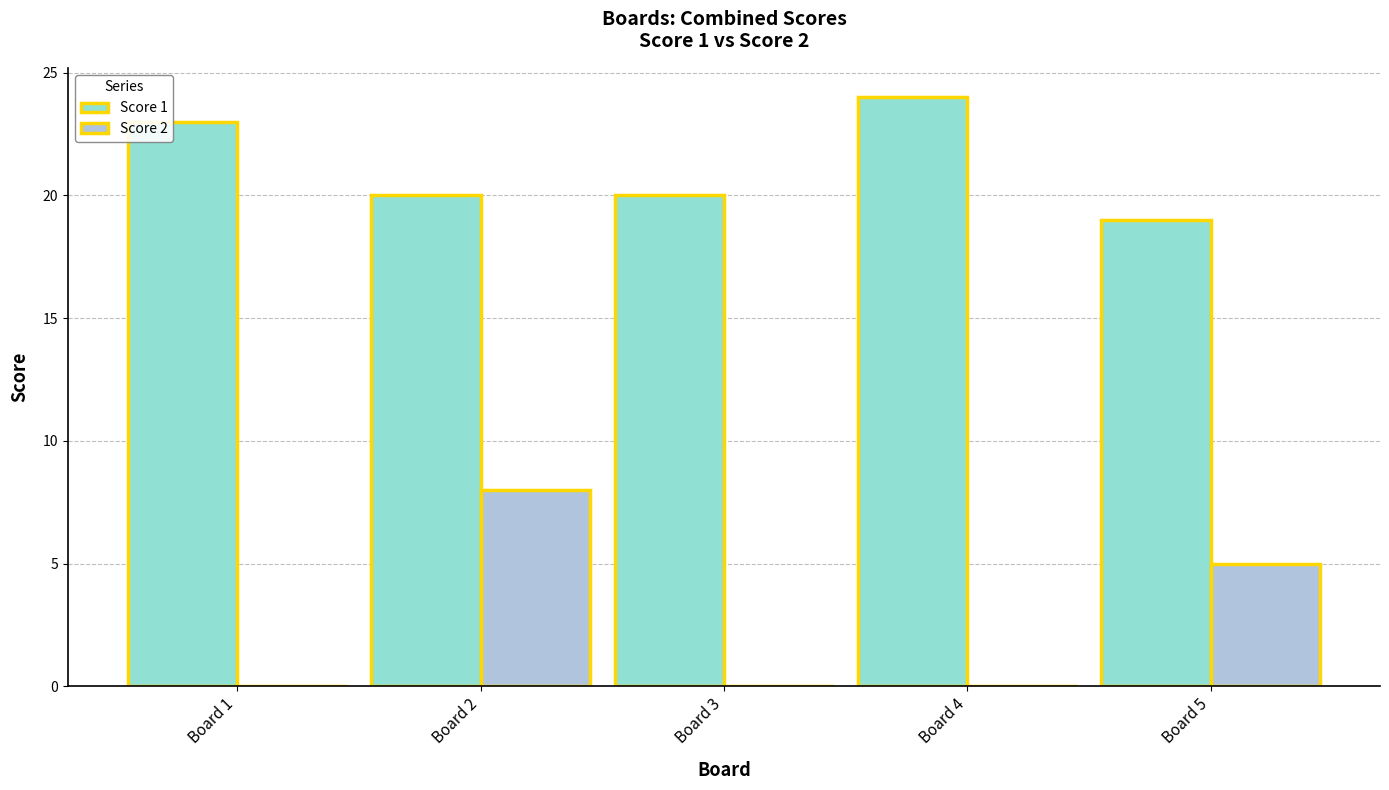

What value does the Score 1 series have at Board 1?

23